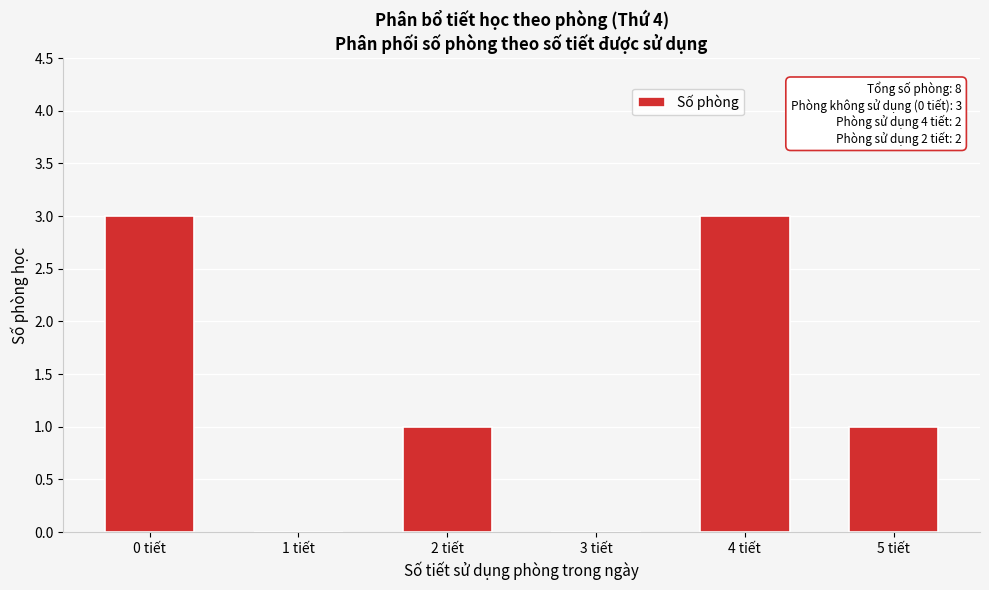

Reading left to right, extract all data points from this chart.

0 tiết=3	1 tiết=0	2 tiết=1	3 tiết=0	4 tiết=3	5 tiết=1